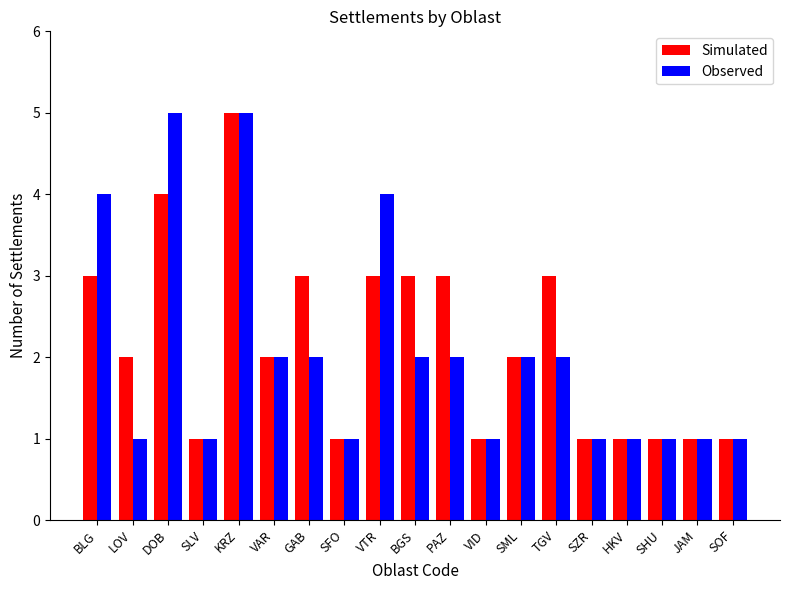

The value of Observed at VID is 2. True or false?

False